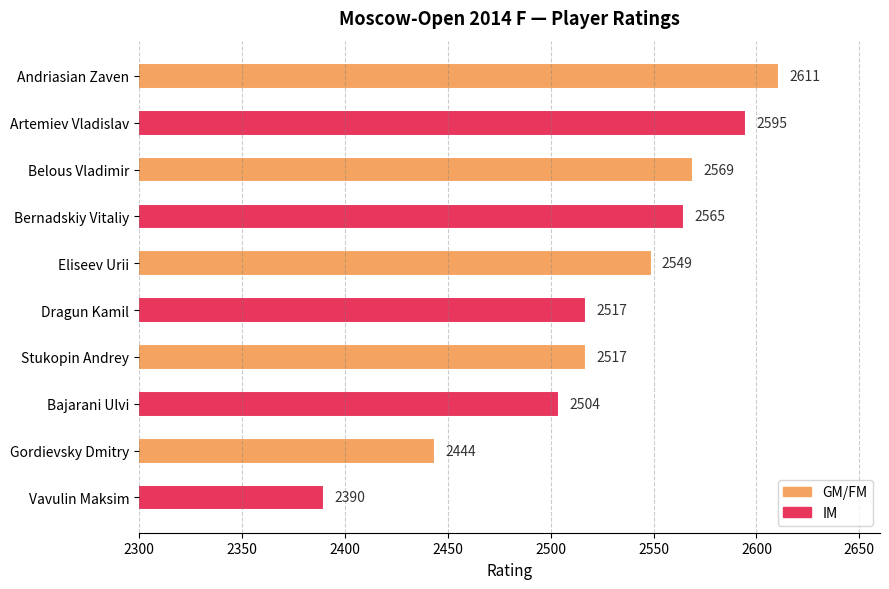

Count the number of categories in the chart.

10